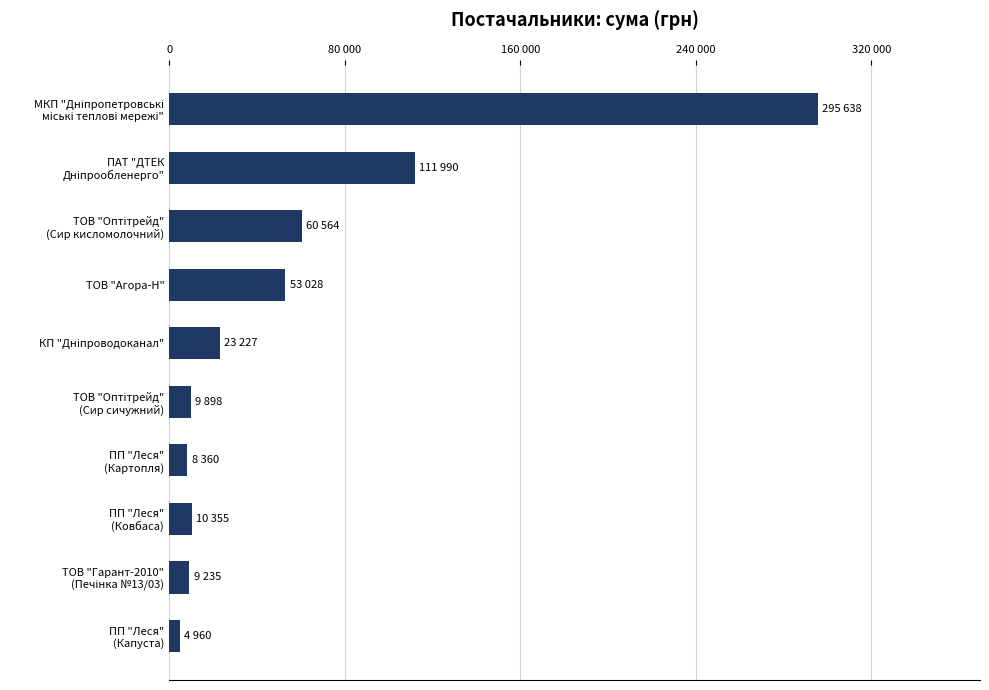

Does the chart contain any negative values?

No